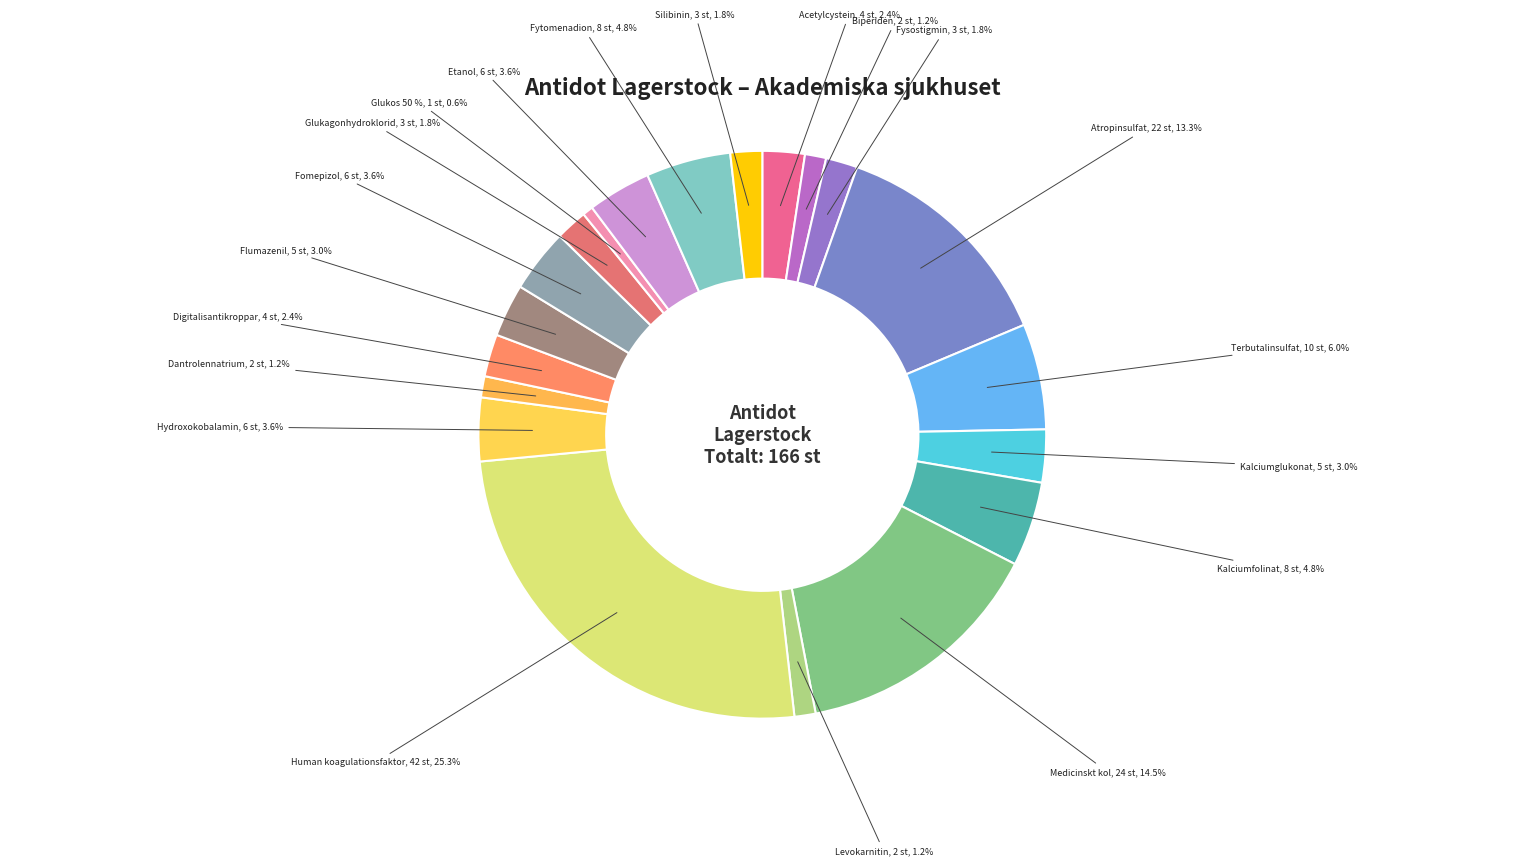

To the nearest percent, what percentage of the pie is Kalciumfolinat?

5%